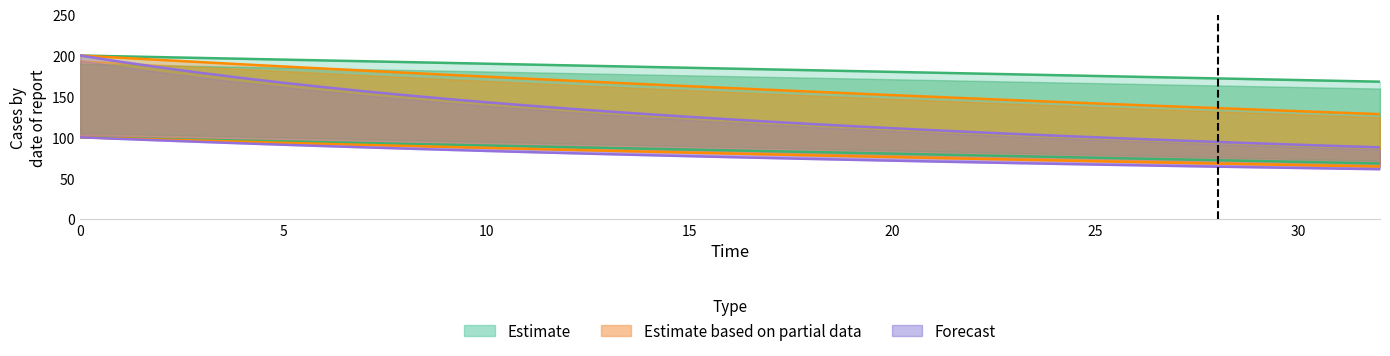

True or false: [A] (first-order) and [A] (zero-order) cross at least once.

False